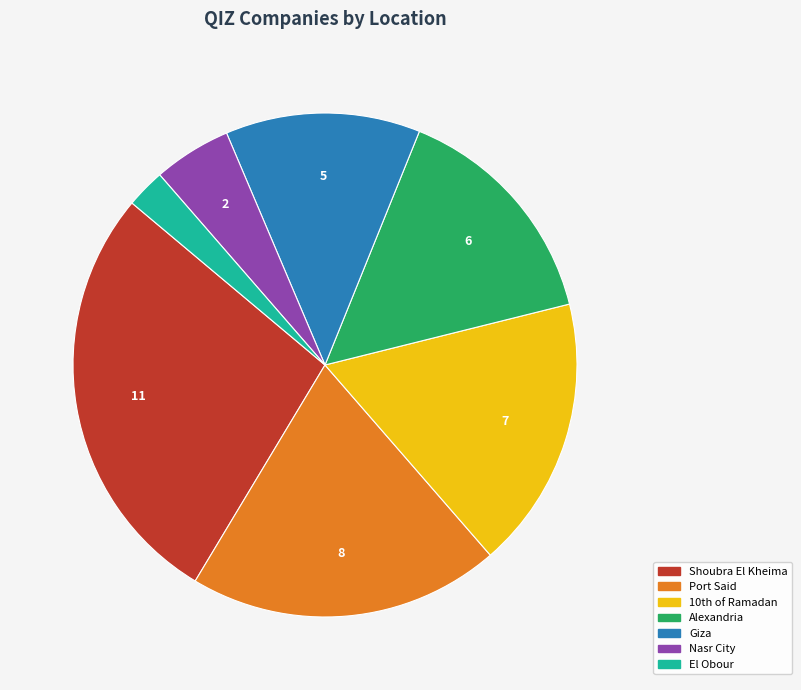

How many slices are in this pie chart?

7